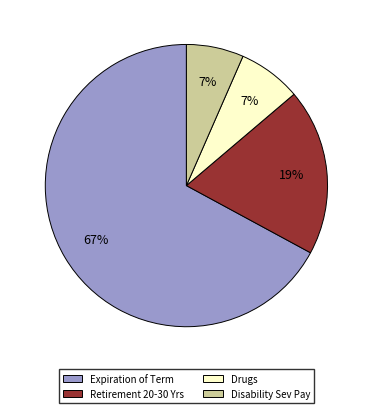

To the nearest percent, what is the average slice percentage?

25%